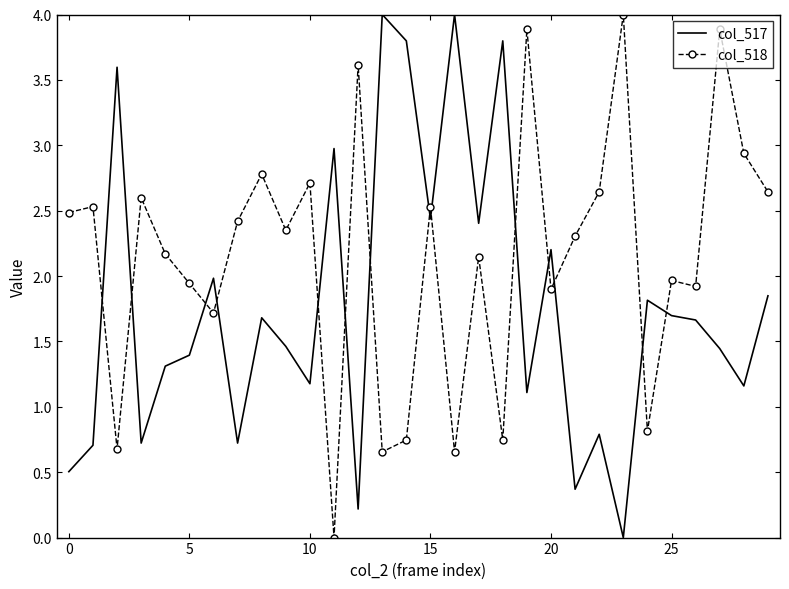

What is the difference between the maximum and minimum values in the col_517 series?

4.0